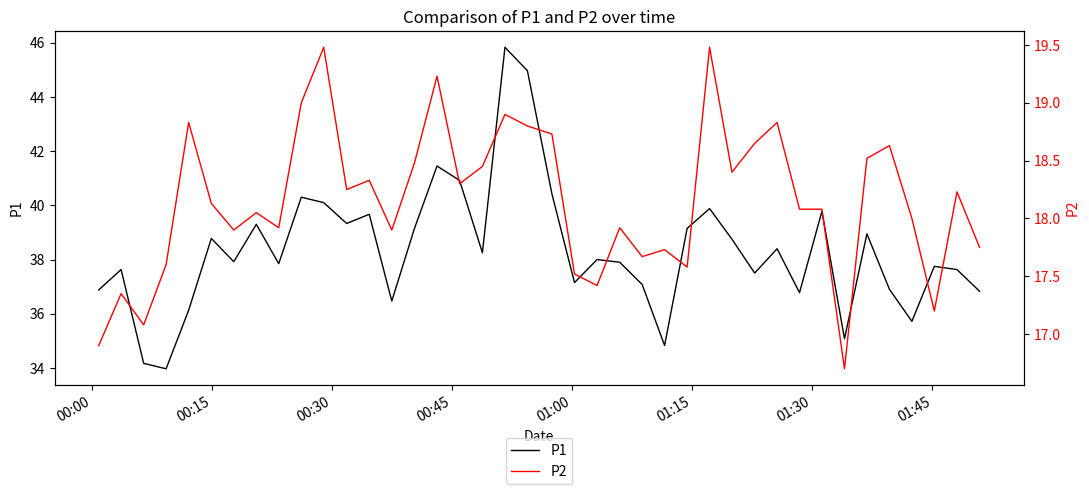

What is the lowest value of the P1 series?

34.0